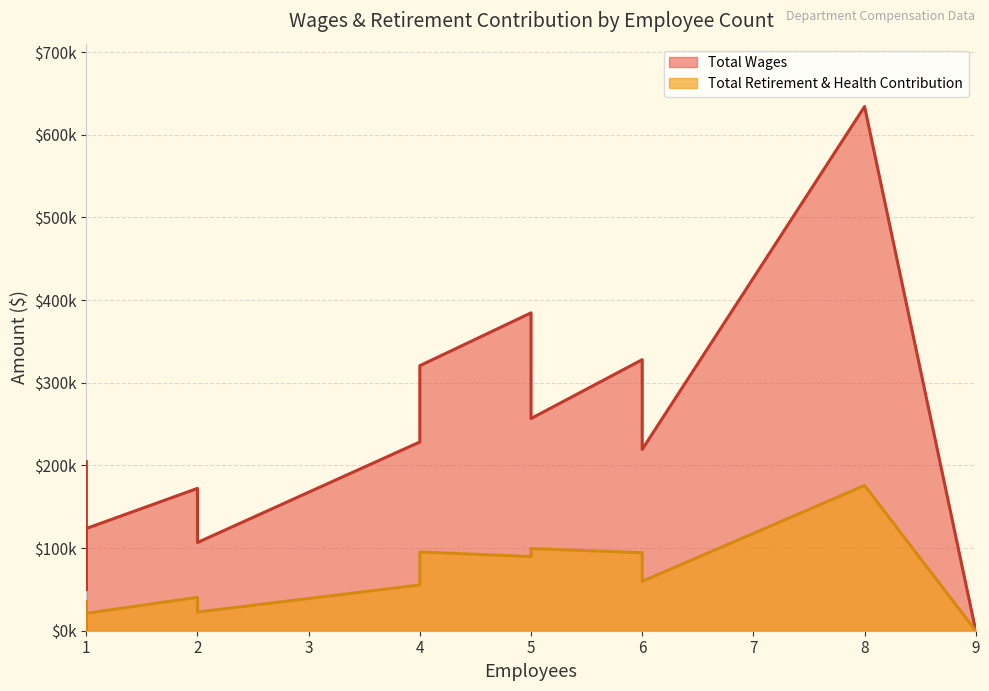

The value of Total Wages at 2 is 73670. True or false?

False